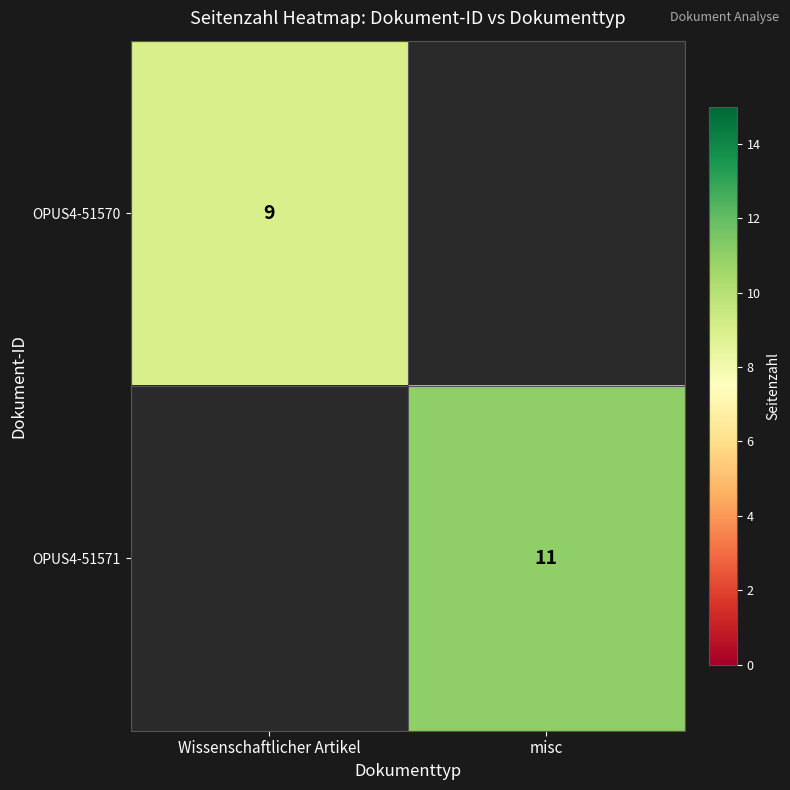

Is the value of OPUS4-51571 at misc greater than the value of OPUS4-51570 at Wissenschaftlicher Artikel?

Yes